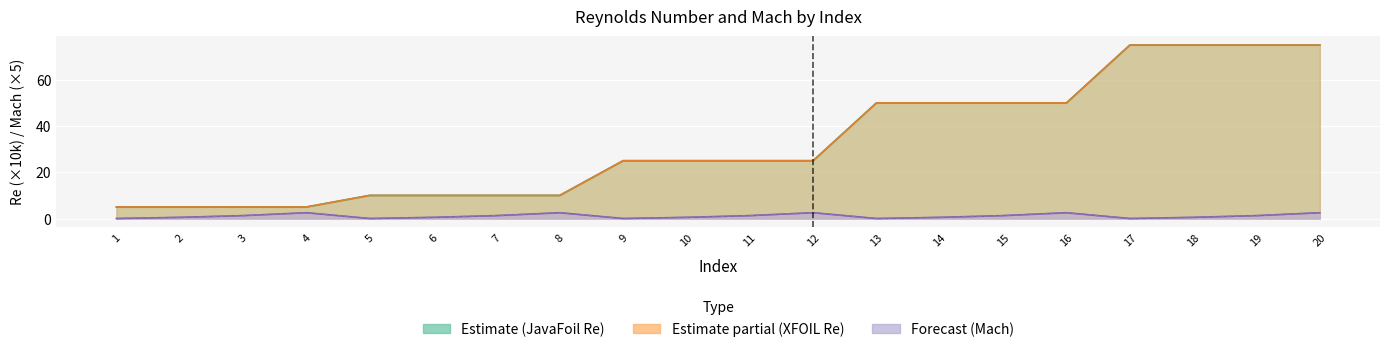

Between 5 and 12, which series saw the biggest shift?

JavaFoil